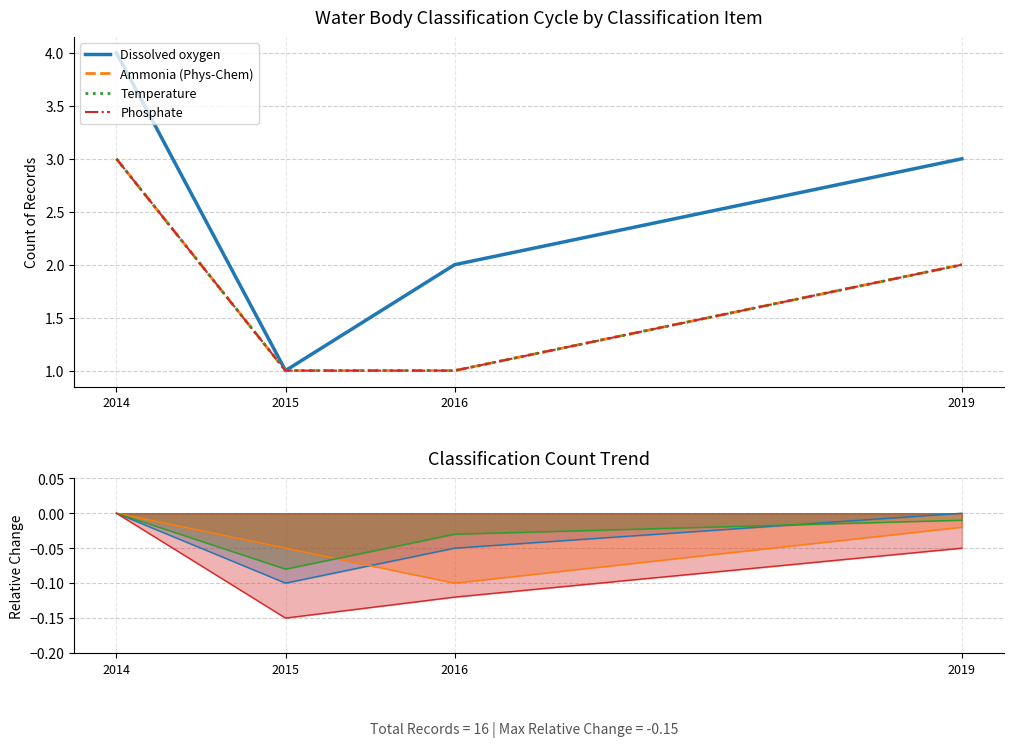

What is the smallest value displayed?

1